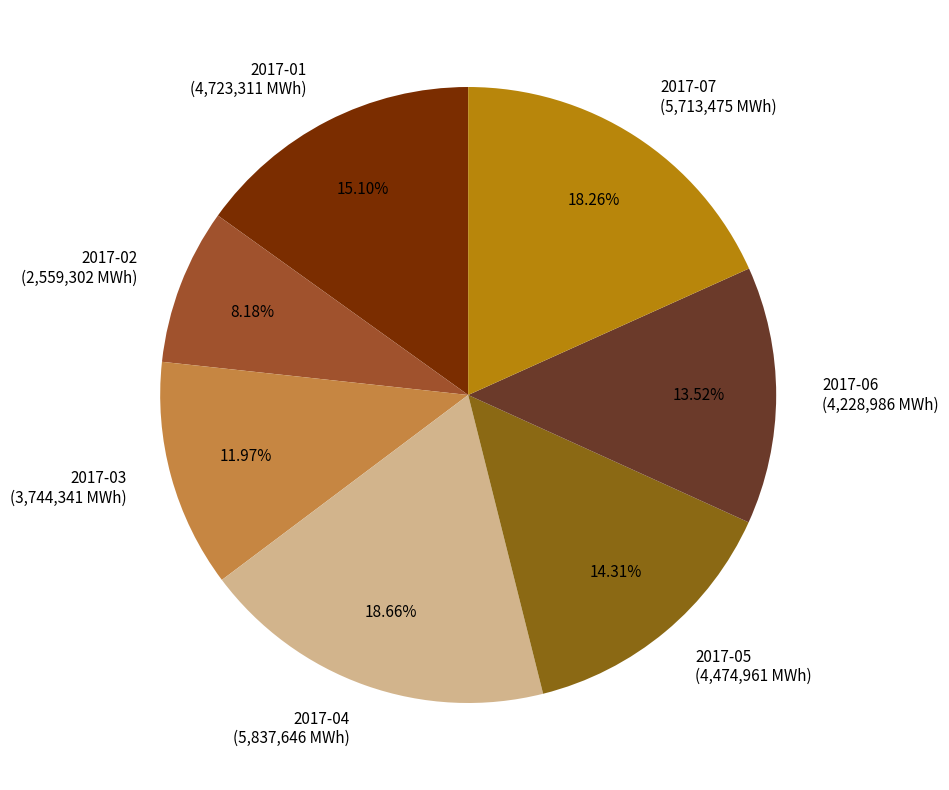

How much of the chart is everything except 2017-01?

84.9%